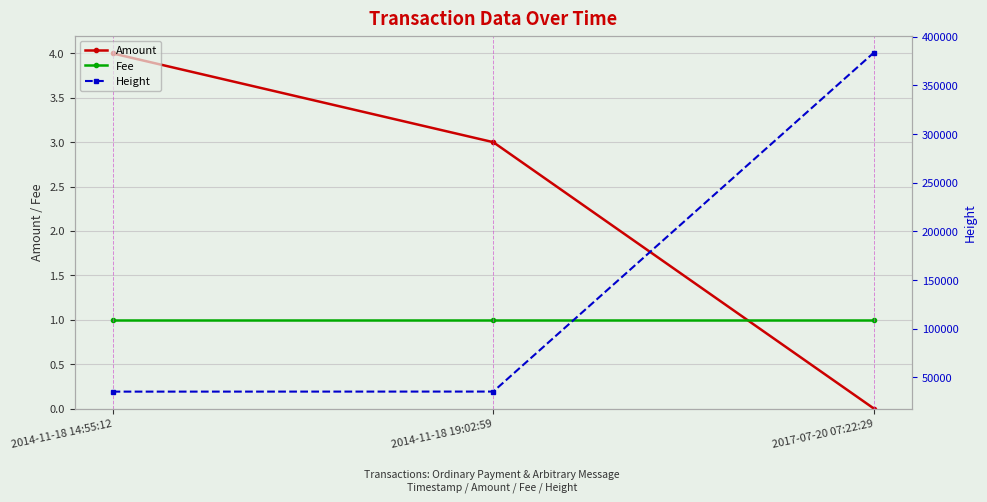

Between 2017-07-20 07:22:29 and 2014-11-18 19:02:59, which is larger?

2014-11-18 19:02:59